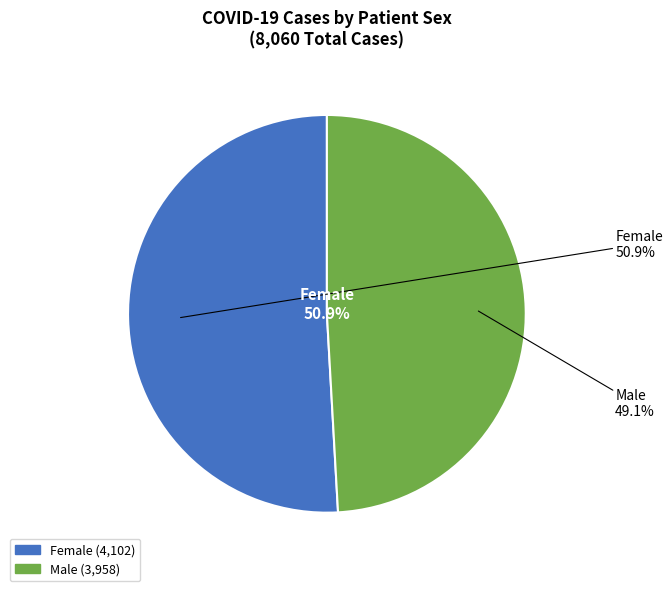

How many slices are in this pie chart?

2